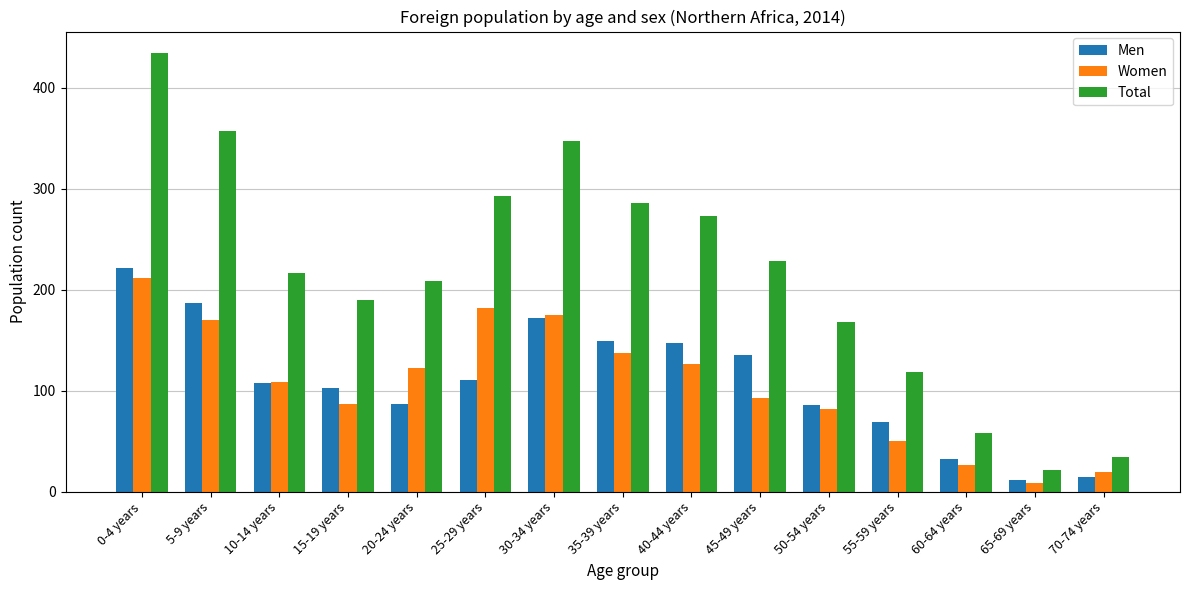

At which category is the sum across all series the highest?

0-4 years